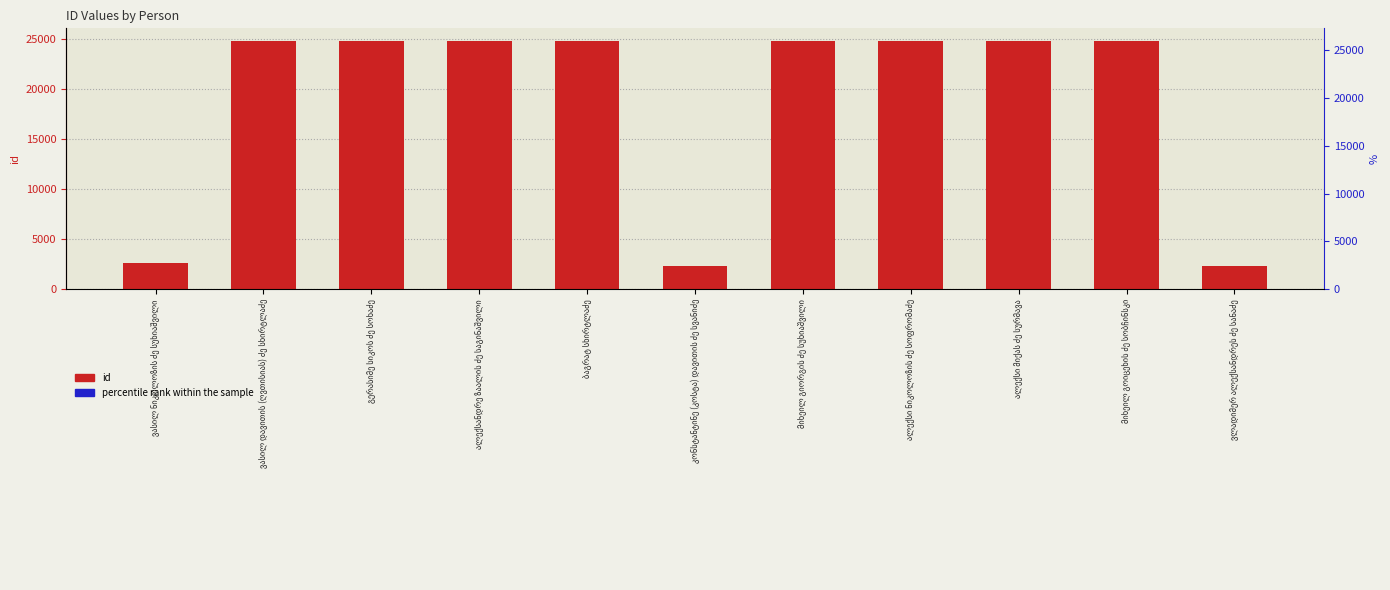

Which series has the largest total across all categories?

id